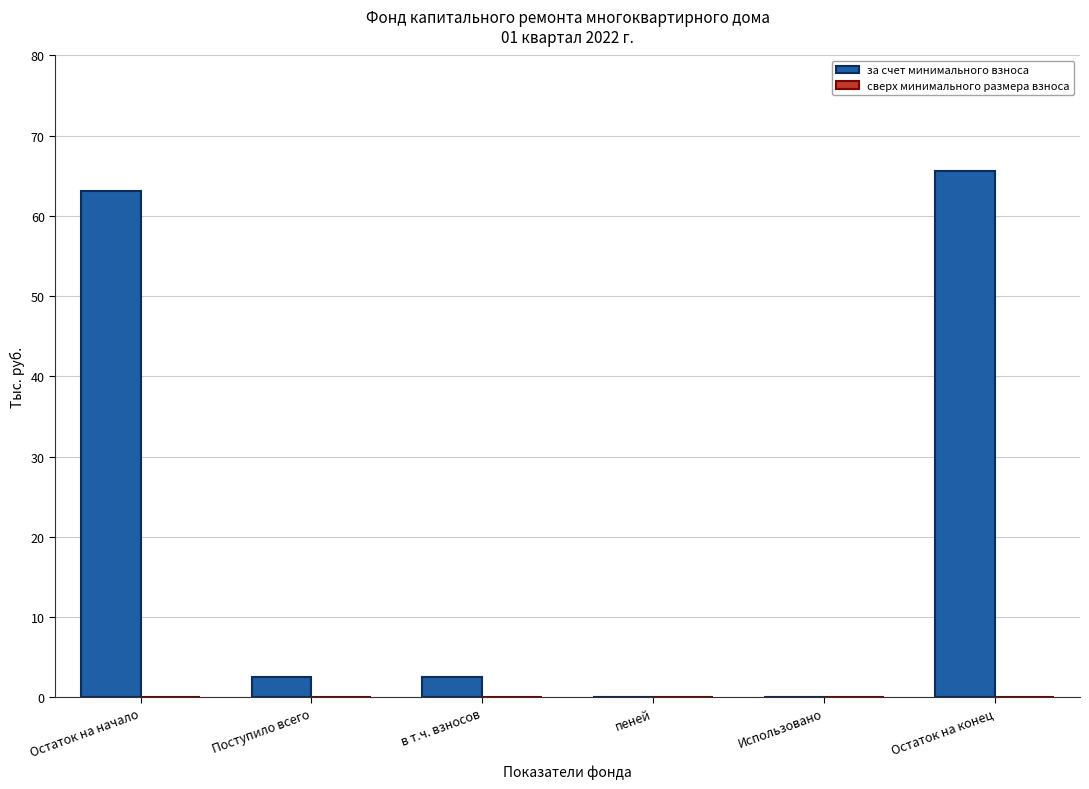

Reading left to right, list all the values displayed in this chart.

Остаток на начало=63.2	Поступило всего=2.5	в т.ч. взносов=2.5	пеней=0.0	Использовано=0.0	Остаток на конец=65.7